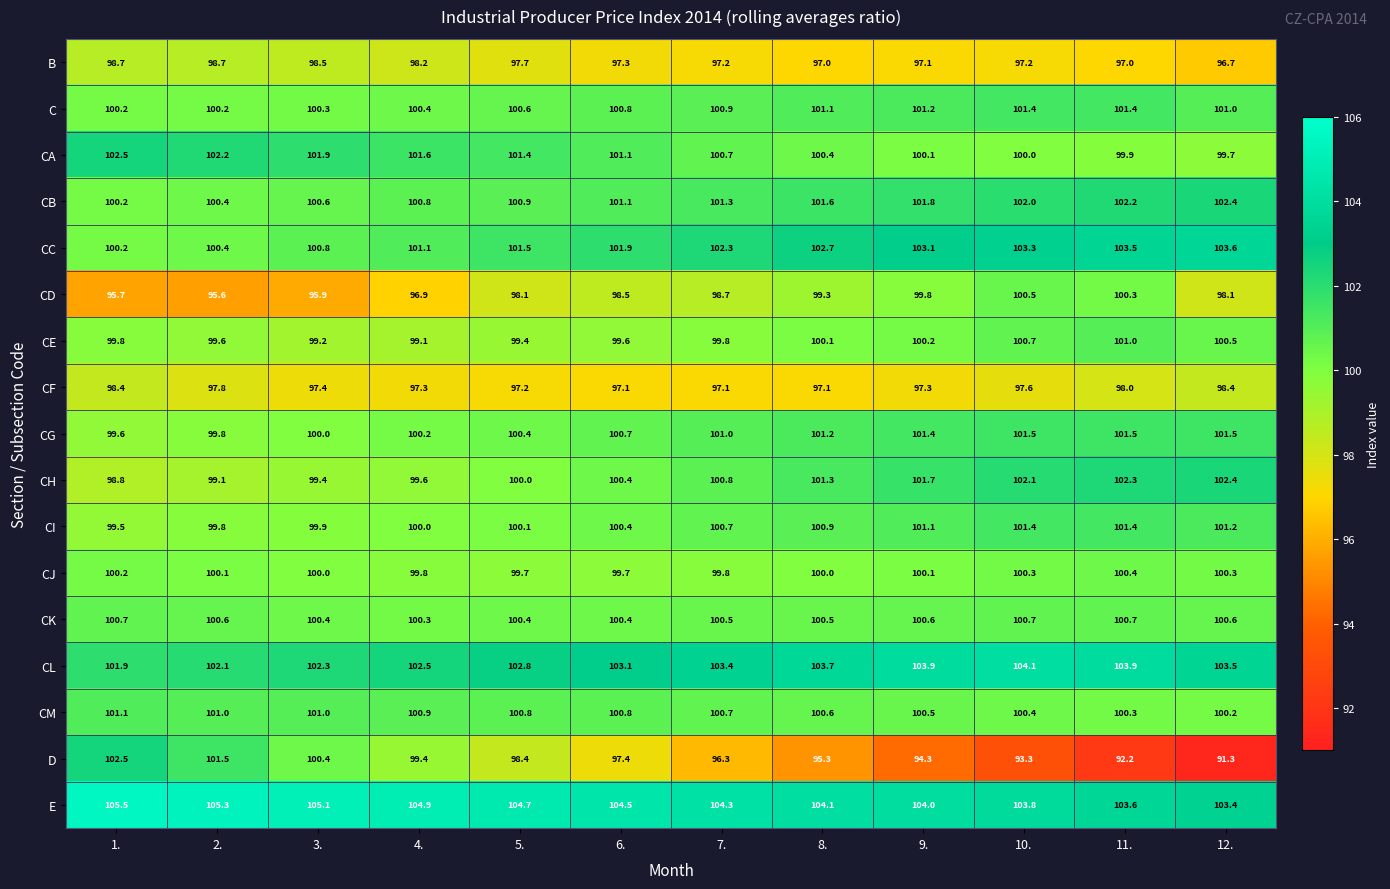

Which series changed the most between 5. and 6.?

D